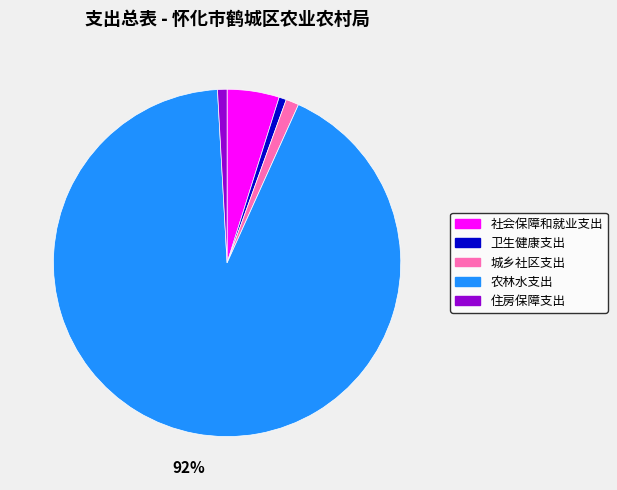

Does 社会保障和就业支出 represent more than half of the total?

No